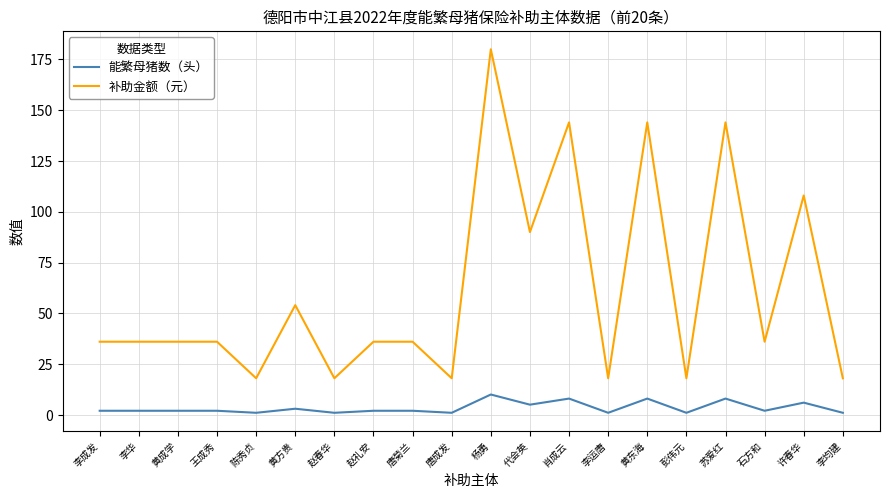

How many lines are shown in the chart?

2